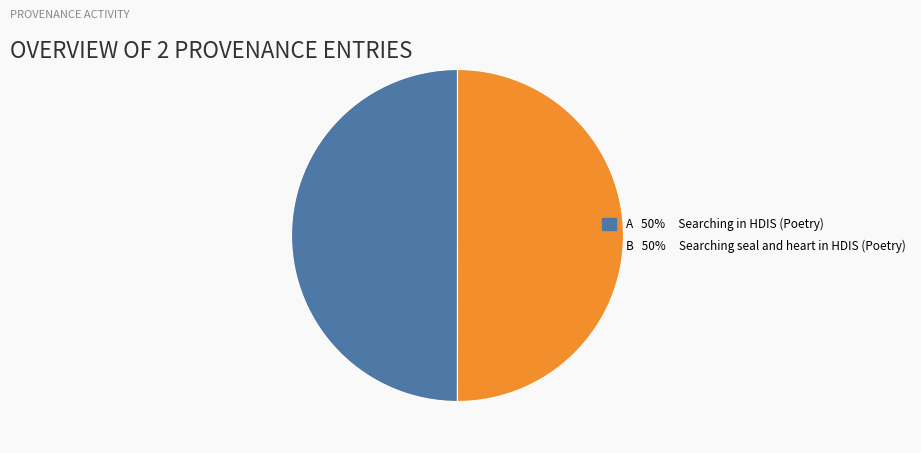

Count the number of slices in the pie.

2